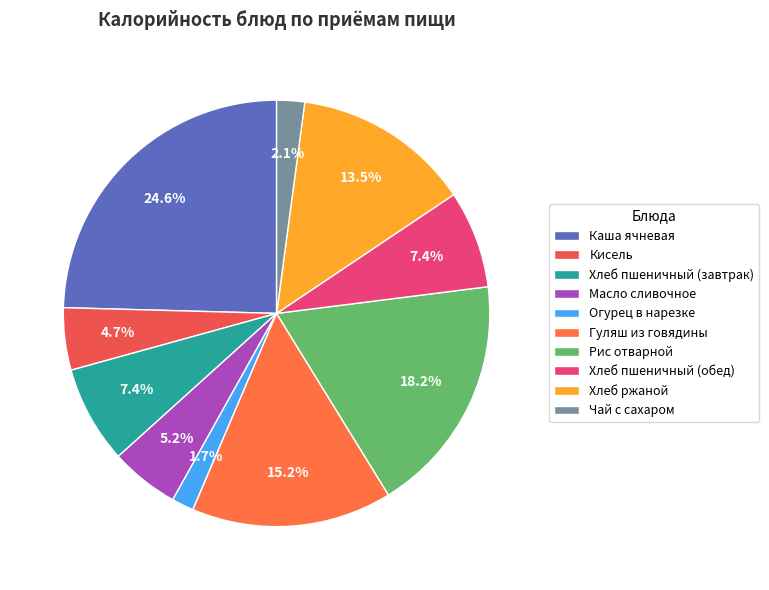

To the nearest percent, what portion does Кисель represent?

5%